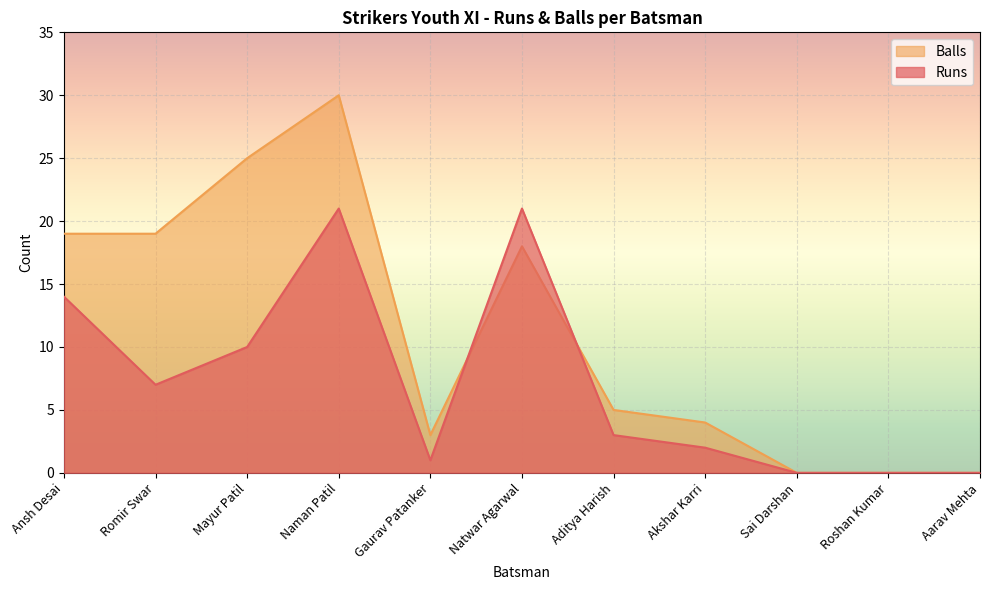

Which series changed the most between Ansh Desai and Aarav Mehta?

Balls